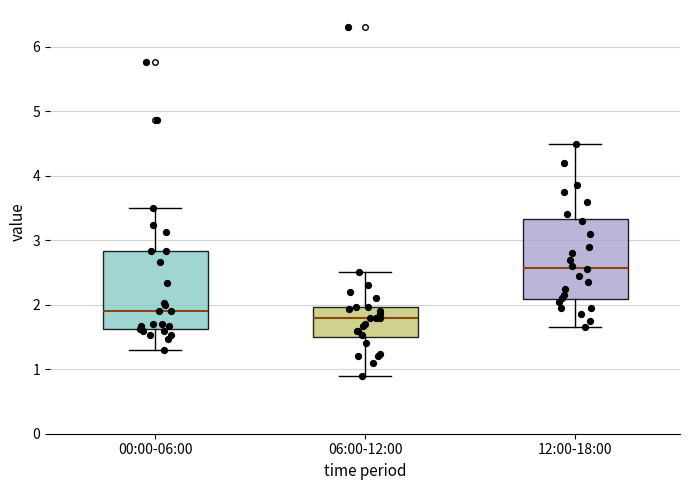

Where is the upper edge of the box for 12:00-18:00 on the y-axis? The values are not printed on the chart, so give them approximately, as read against the axis.

3.3